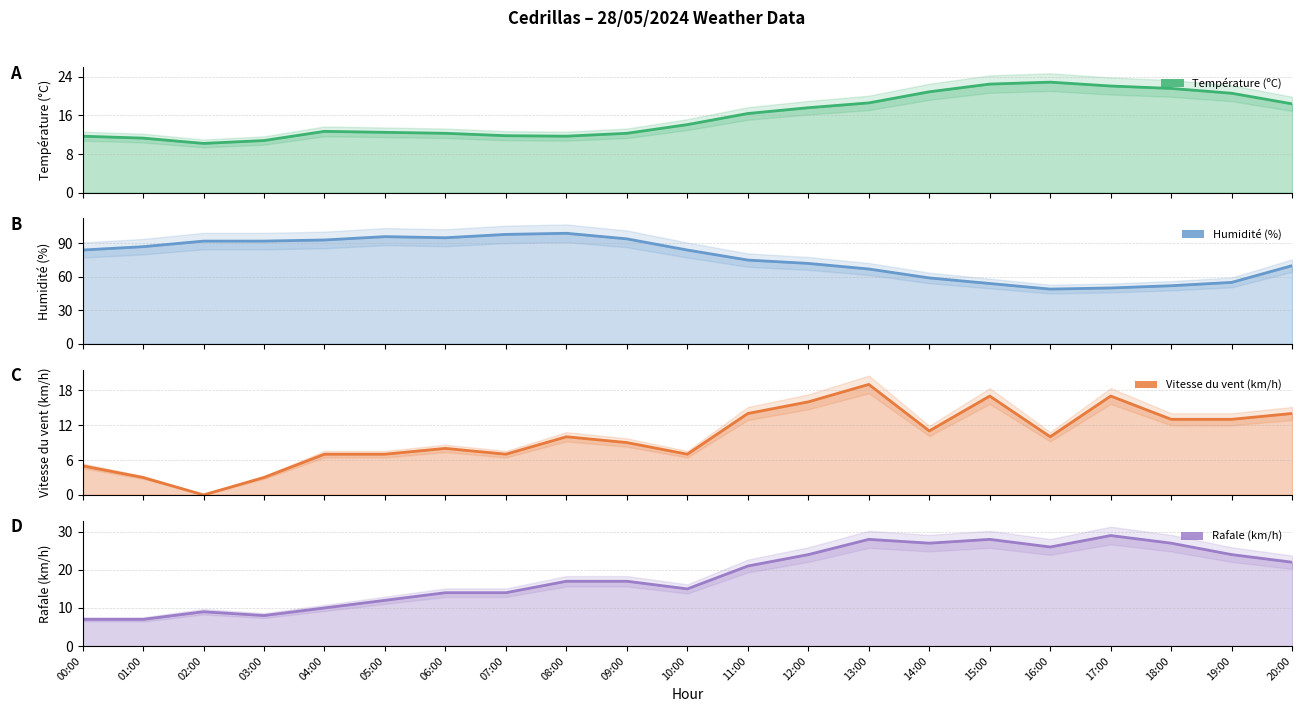

Rank the categories by Vitesse du vent (km/h) (line) value from highest to lowest.

13:00, 15:00, 17:00, 12:00, 11:00, 20:00, 18:00, 19:00, 14:00, 08:00, 16:00, 09:00, 06:00, 04:00, 05:00, 07:00, 10:00, 00:00, 01:00, 03:00, 02:00